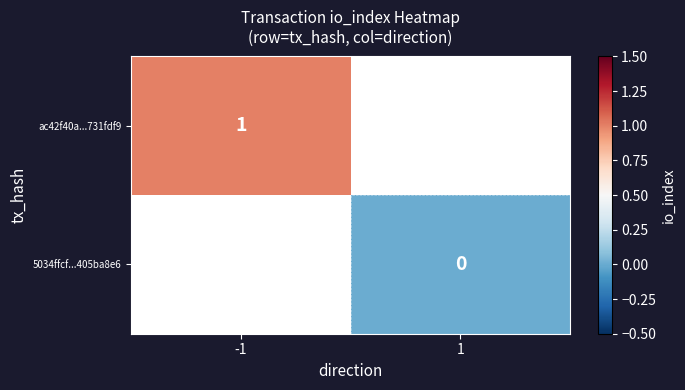

Which has a higher value, 1 or -1?

-1